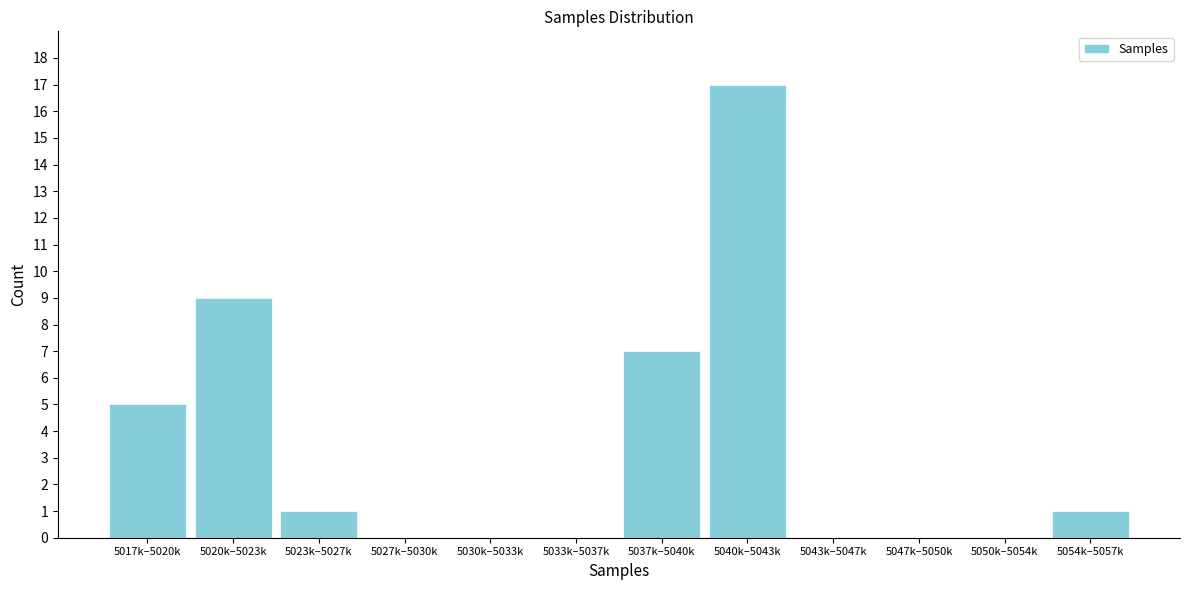

Reading left to right, list all the values displayed in this chart.

5017k–5020k=5	5020k–5023k=9	5023k–5027k=1	5027k–5030k=0	5030k–5033k=0	5033k–5037k=0	5037k–5040k=7	5040k–5043k=17	5043k–5047k=0	5047k–5050k=0	5050k–5054k=0	5054k–5057k=1